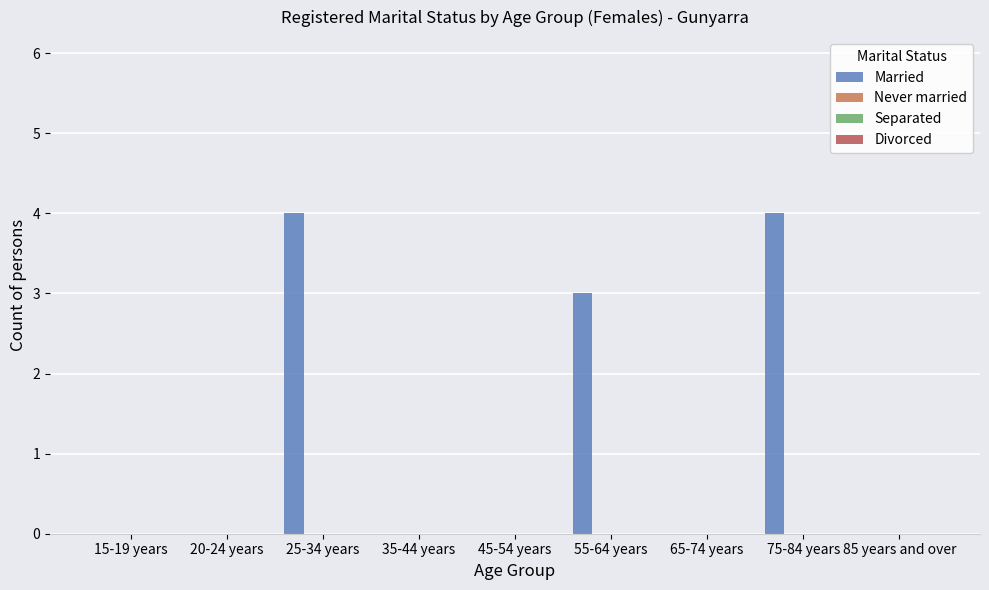

What is the greatest value displayed?

4